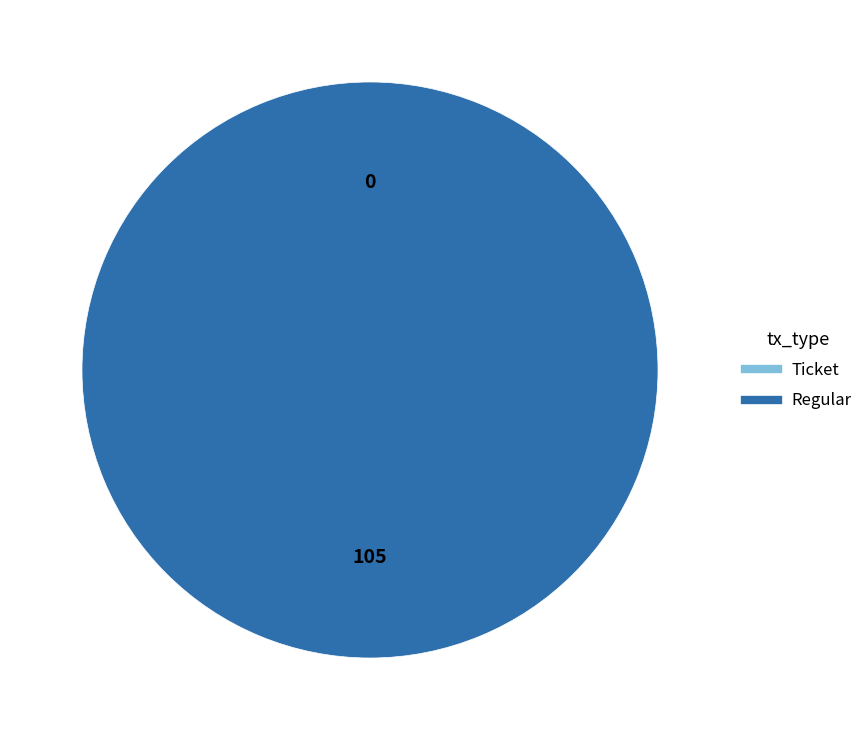

Does Regular represent more than half of the total?

Yes